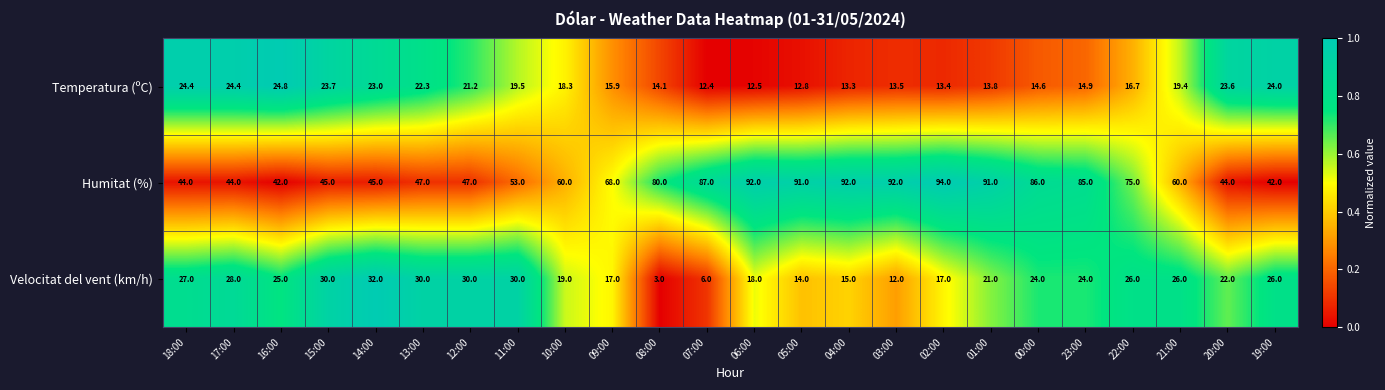

What value does the Velocitat del vent (km/h) series have at 00:00?

24.0